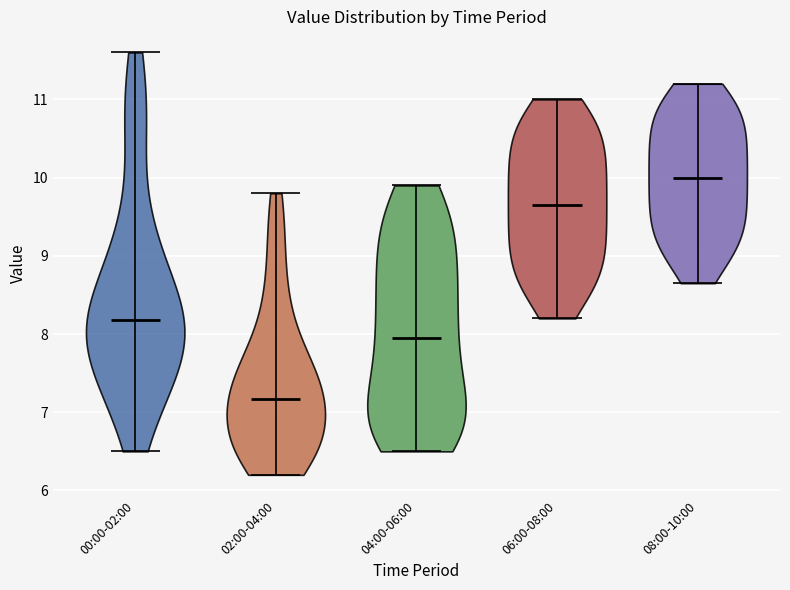

Reading left to right, read every violin against the y-axis: where its median line is, and the lowest and highest points it reaches. The values are not printed on the chart, so give them approximately, as read against the axis.

00:00-02:00: median line 8.2, lowest point 6.5, highest point 11.6
02:00-04:00: median line 7.2, lowest point 6.2, highest point 9.8
04:00-06:00: median line 8.0, lowest point 6.5, highest point 9.9
06:00-08:00: median line 9.7, lowest point 8.2, highest point 11.0
08:00-10:00: median line 10.0, lowest point 8.7, highest point 11.2